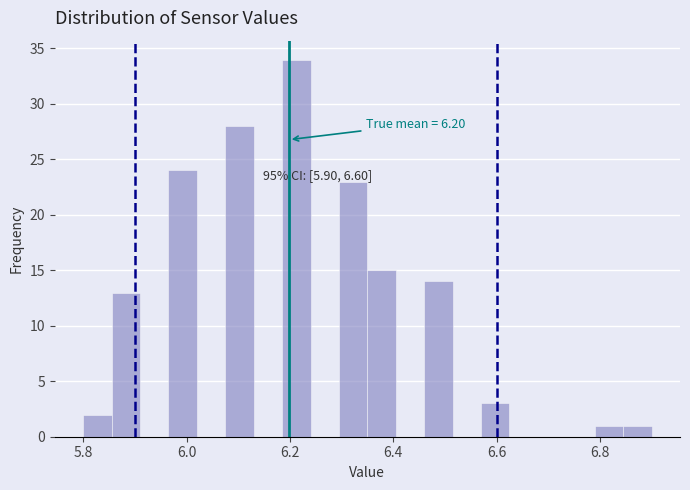

Read against the x-axis, roughly where is the centre of the tallest bar?

6.22